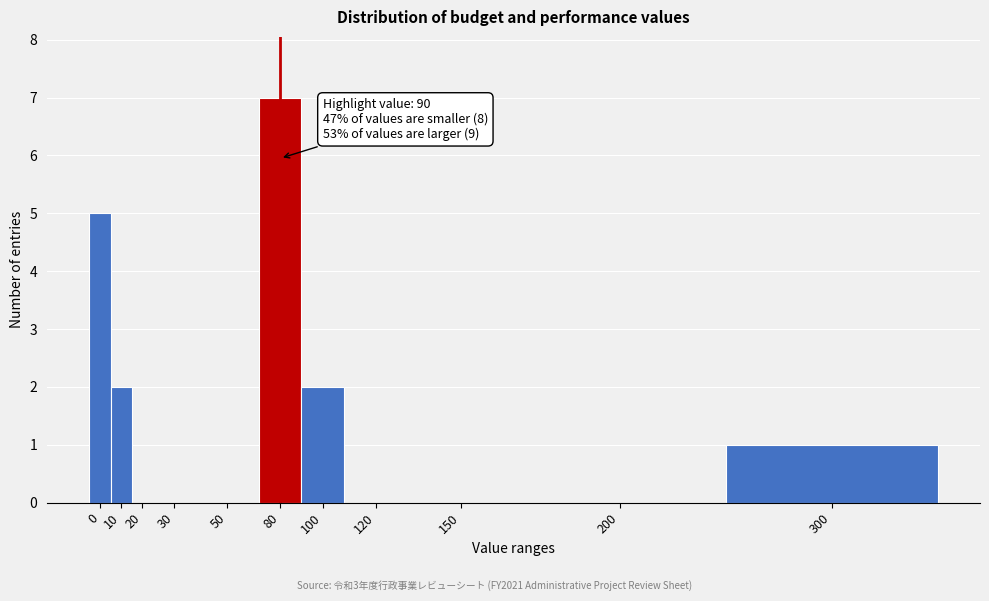

Reading left to right, extract all data points from this chart.

0=5	10=2	20=0	30=0	50=0	80=7	100=2	120=0	150=0	200=0	300=1